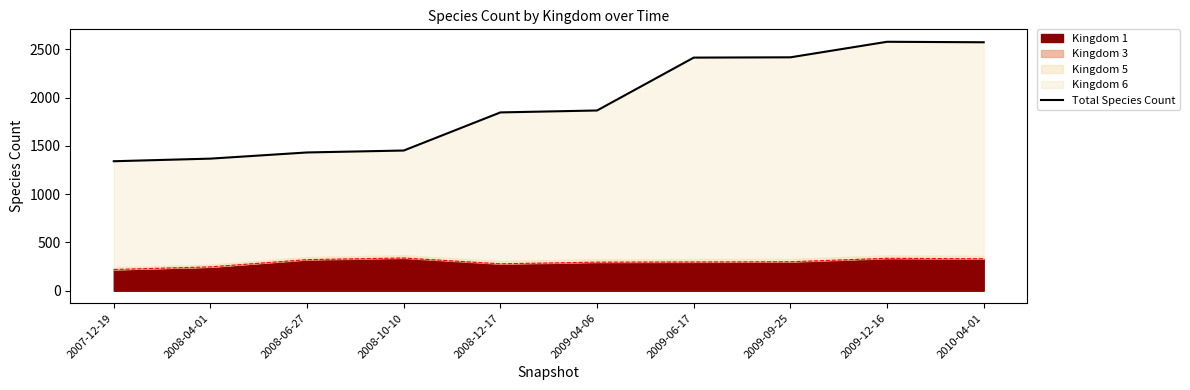

Reading right to left, transcribe all the data shown in this chart.

2010-04-01=2575	2009-12-16=2580	2009-09-25=2419	2009-06-17=2416	2009-04-06=1868	2008-12-17=1848	2008-10-10=1453	2008-06-27=1433	2008-04-01=1369	2007-12-19=1342